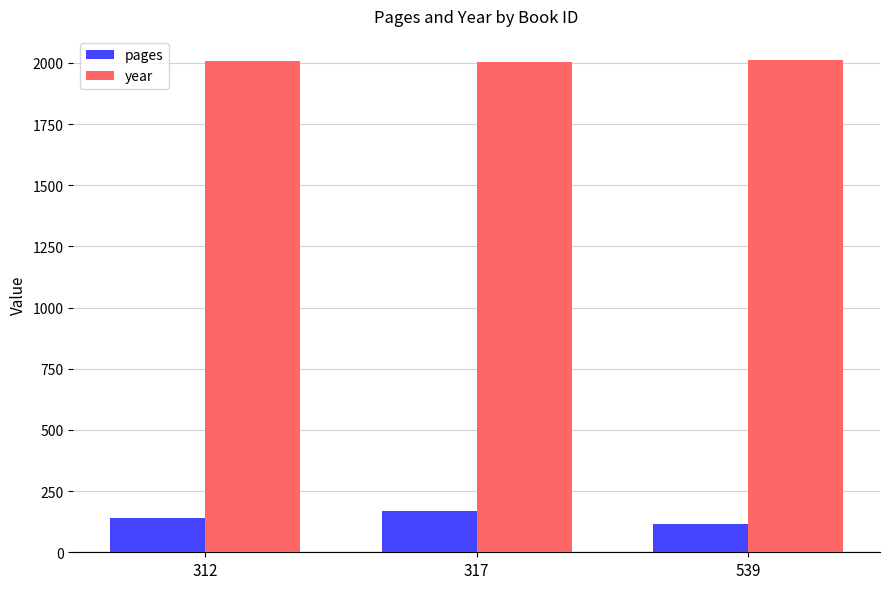

List the series in order of their peak value, highest first.

year, pages